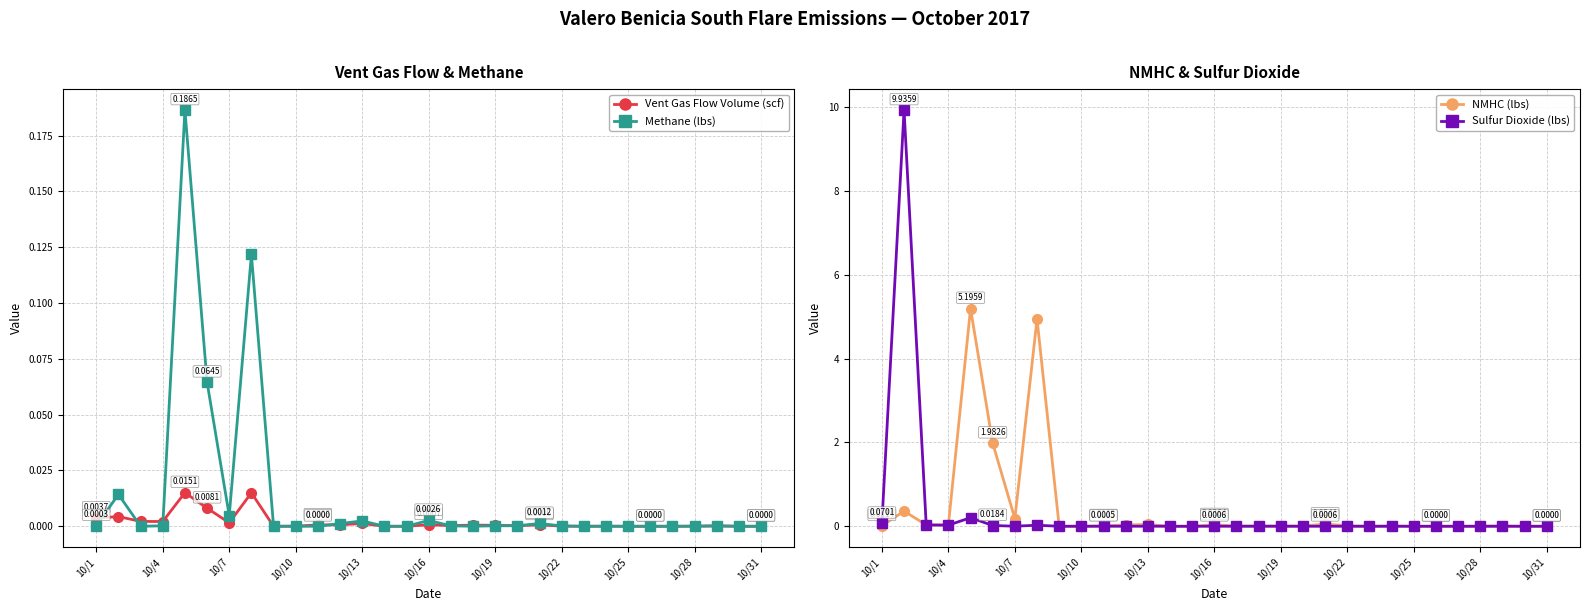

The Vent Gas Flow Volume (scf) series shows -0.0 at 13. True or false?

False